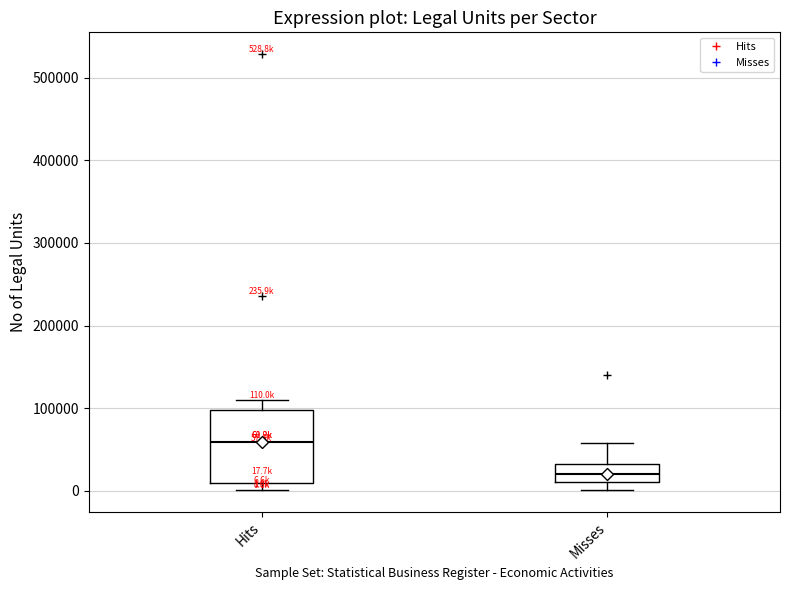

Comparing the boxes themselves (not the whiskers), which one is the tallest?

Hits